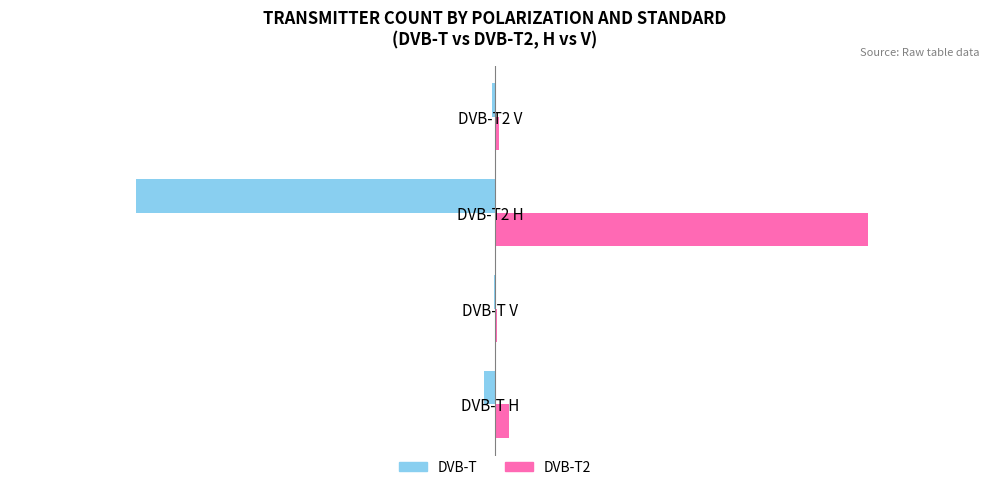

At which category does the chart reach its peak across all series?

DVB-T2 H